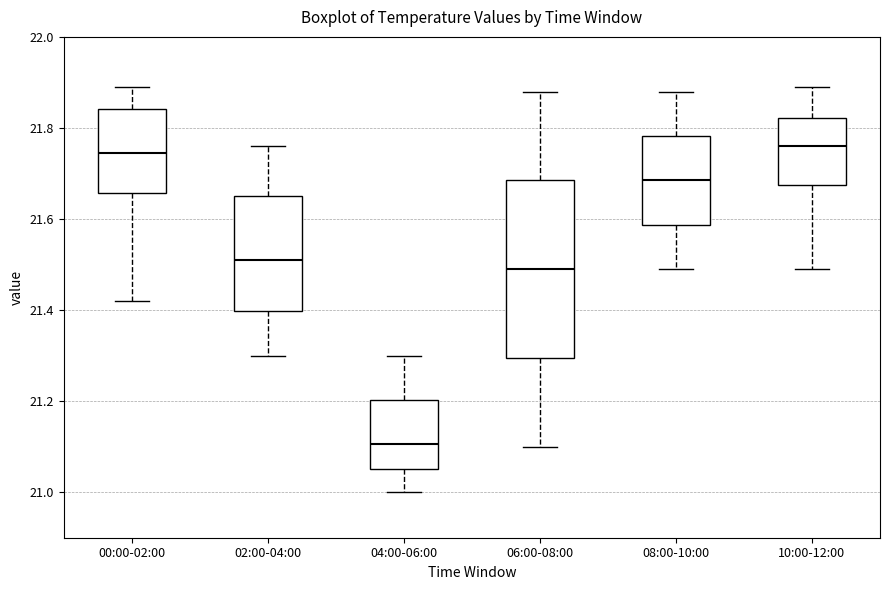

Comparing the boxes themselves (not the whiskers), which one is the tallest?

06:00-08:00